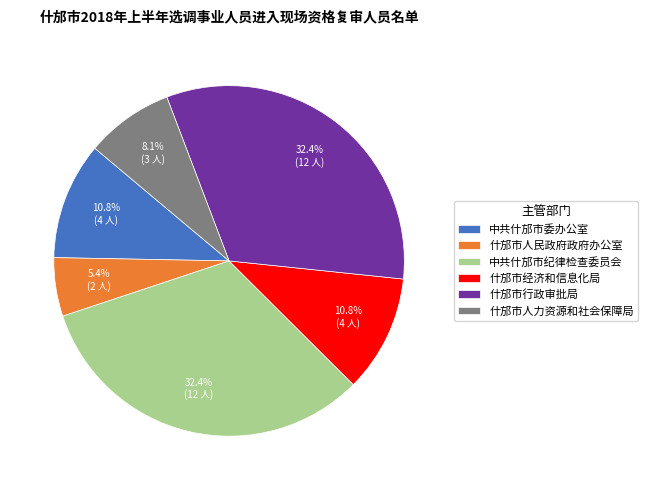

Which category has the smallest portion of the pie?

什邡市人民政府政府办公室